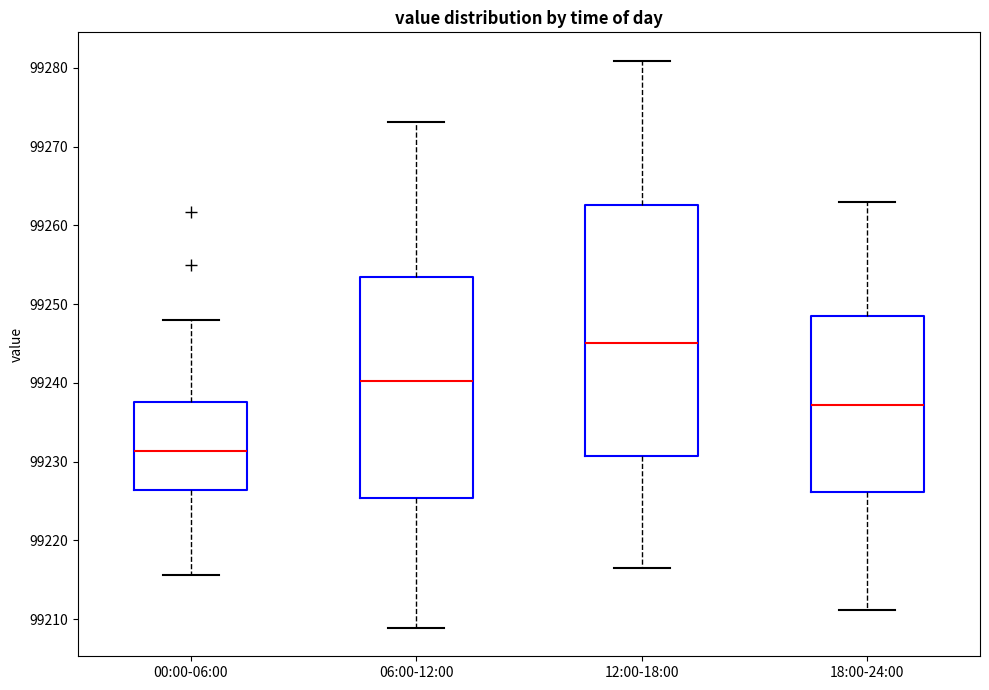

Which box's median line is the highest?

12:00-18:00